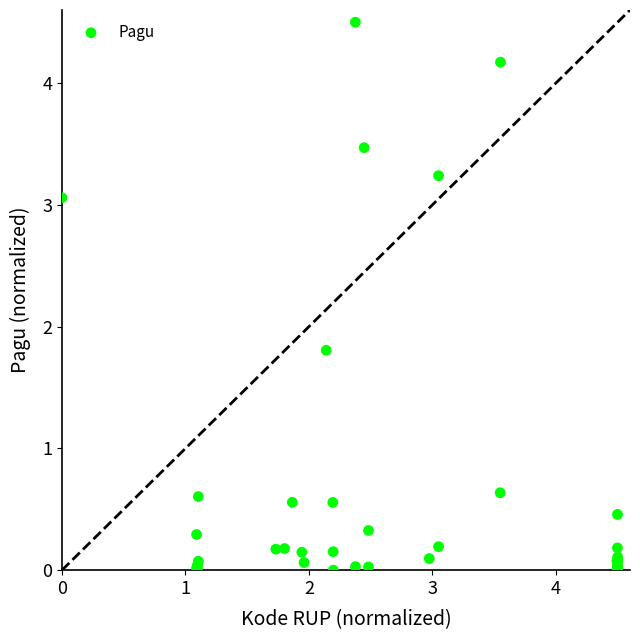

What Y value in the scatter plot is closest to 2?

1.8